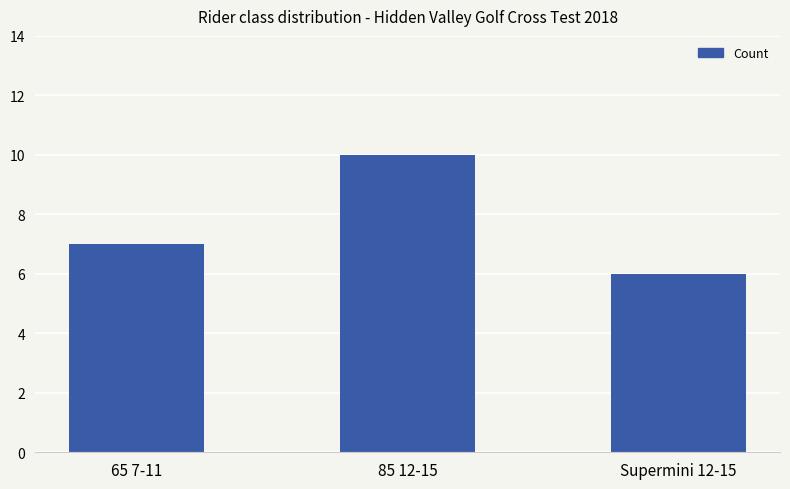

Is it true that the value at 85 12-15 is 6?

False